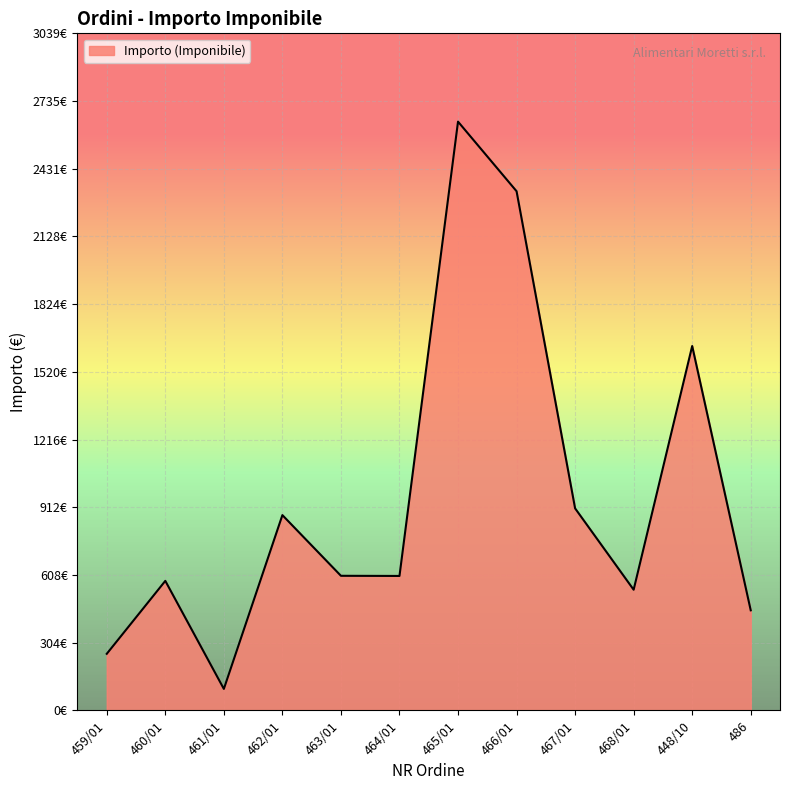

Does the chart display data point markers on the line(s)?

No